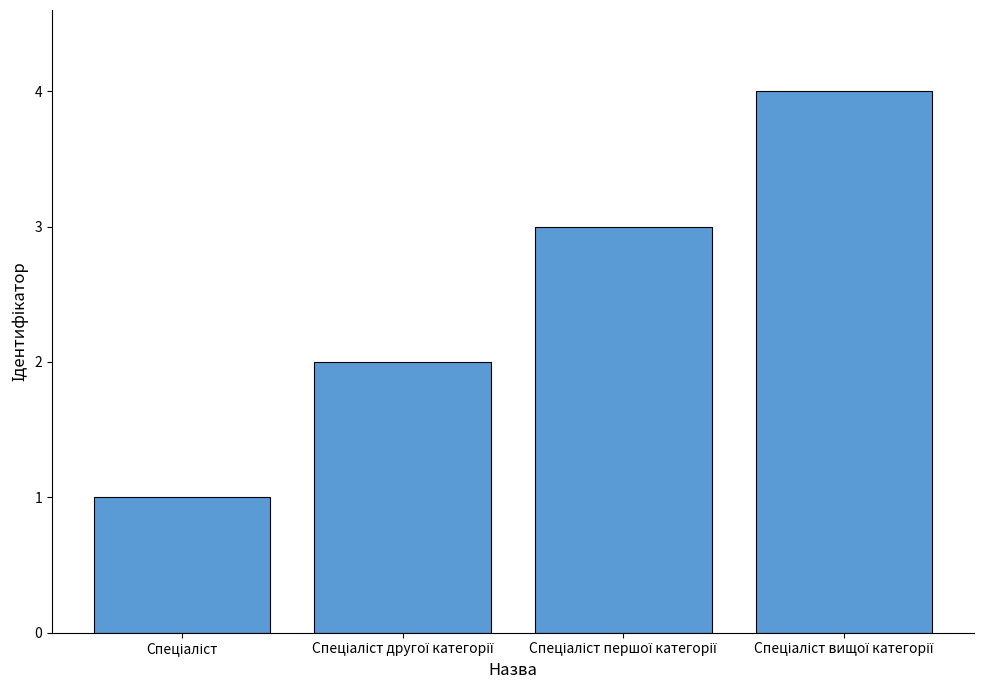

What is the sum of all values?

10